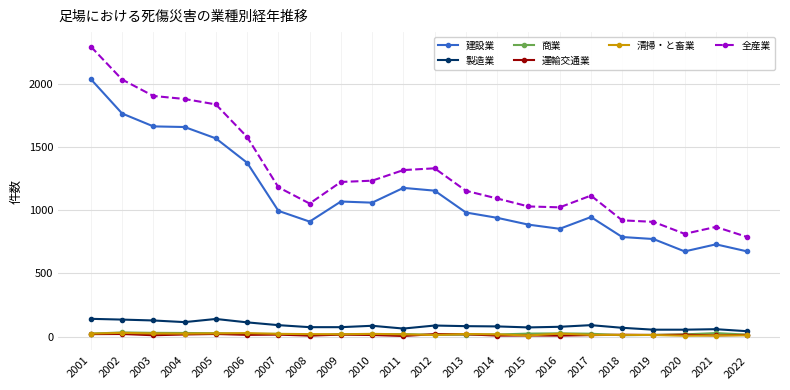

What are all the series names shown in the legend?

建設業, 製造業, 商業, 運輸交通業, 清掃・と畜業, 全産業